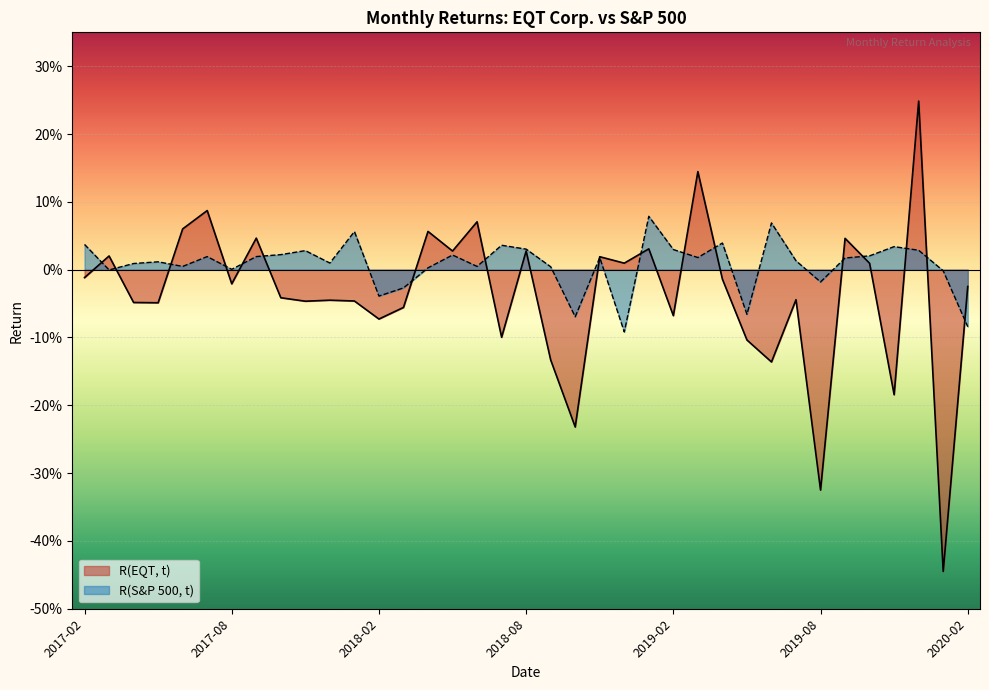

Reading right to left, extract all data points from this chart.

R(EQT, t): -0.0	-0.4	0.2	-0.2	0.0	0.0	-0.3	-0.0	-0.1	-0.1	-0.0	0.1	-0.1	0.0	0.0	0.0	-0.2	-0.1	0.0	-0.1	0.1	0.0	0.1	-0.1	-0.1	-0.0	-0.0	-0.0	-0.0	0.0	-0.0	0.1	0.1	-0.0	-0.0	0.0	-0.0
R(S&P 500, t): -0.1	-0.0	0.0	0.0	0.0	0.0	-0.0	0.0	0.1	-0.1	0.0	0.0	0.0	0.1	-0.1	0.0	-0.1	0.0	0.0	0.0	0.0	0.0	0.0	-0.0	-0.0	0.1	0.0	0.0	0.0	0.0	0.0	0.0	0.0	0.0	0.0	-0.0	0.0